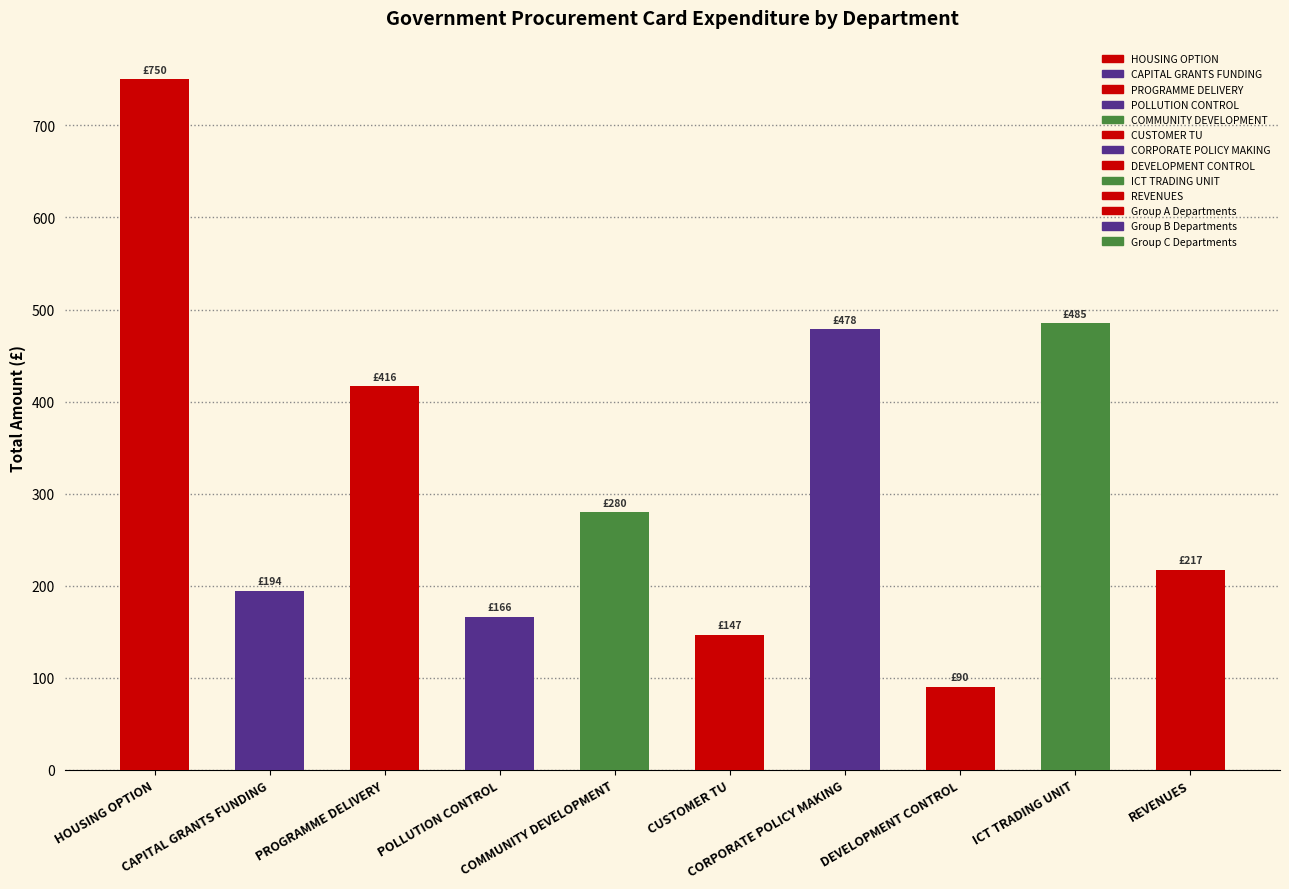

What is the change in value from PROGRAMME DELIVERY to DEVELOPMENT CONTROL?

-326.2